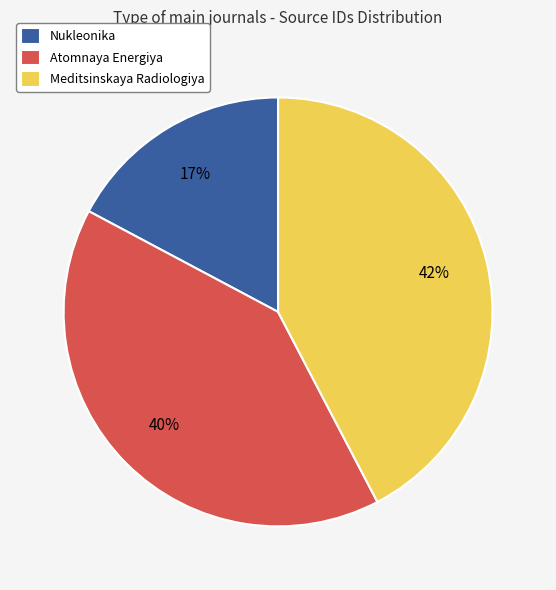

To the nearest percent, what is the difference between the largest and smallest slice percentages?

25%